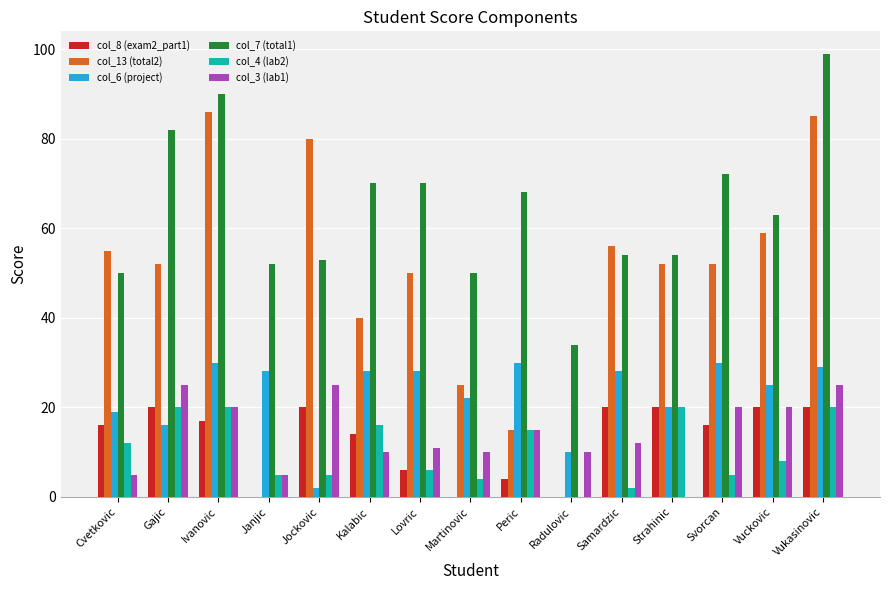

At which category does the chart reach its peak across all series?

Vukasinovic